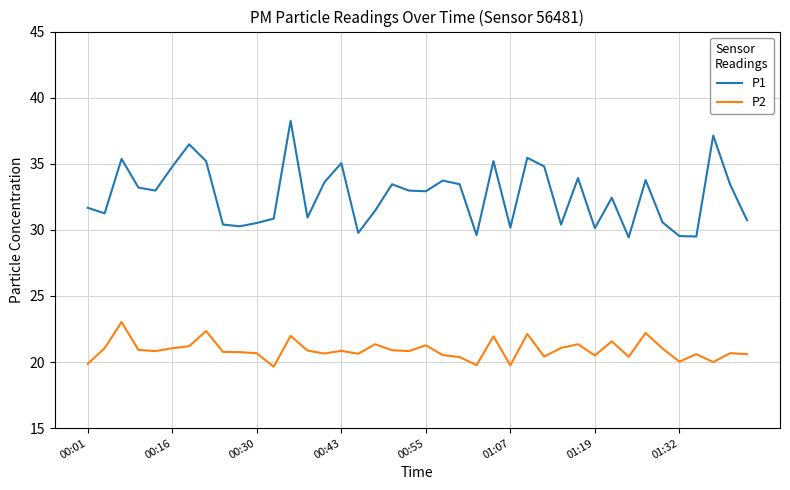

True or false: P2 and P1 intersect in this chart.

False